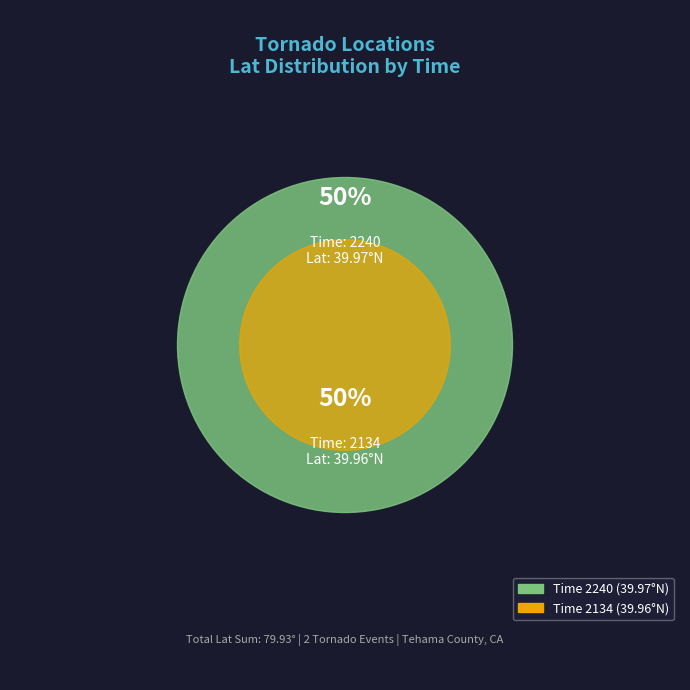

What is the ratio of the value at 2134 to the value at 2240?

1.0